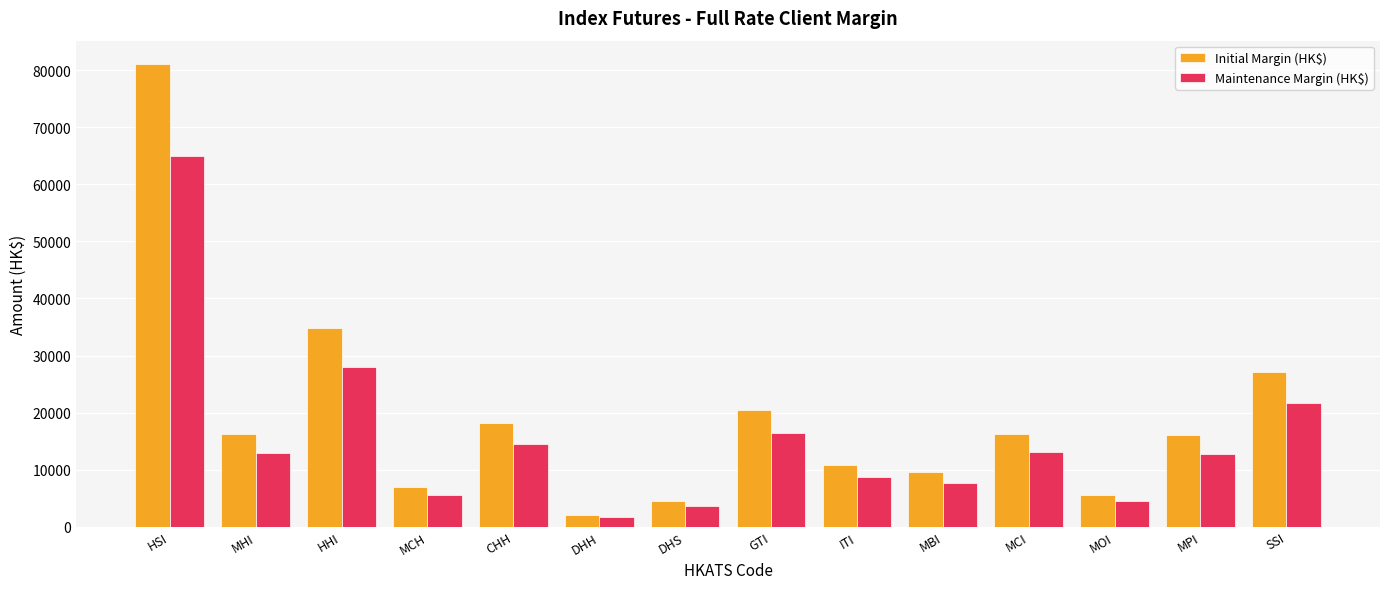

What is the greatest value displayed?

81130